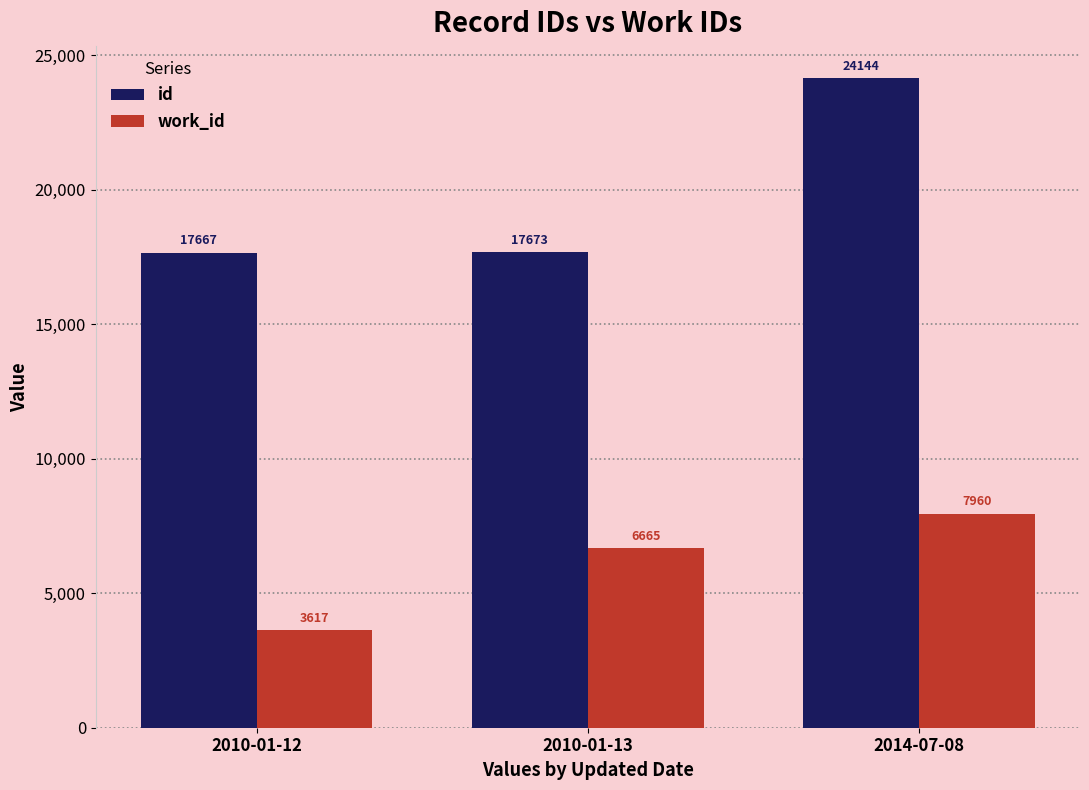

Between 2010-01-12 and 2014-07-08, which series saw the biggest shift?

id